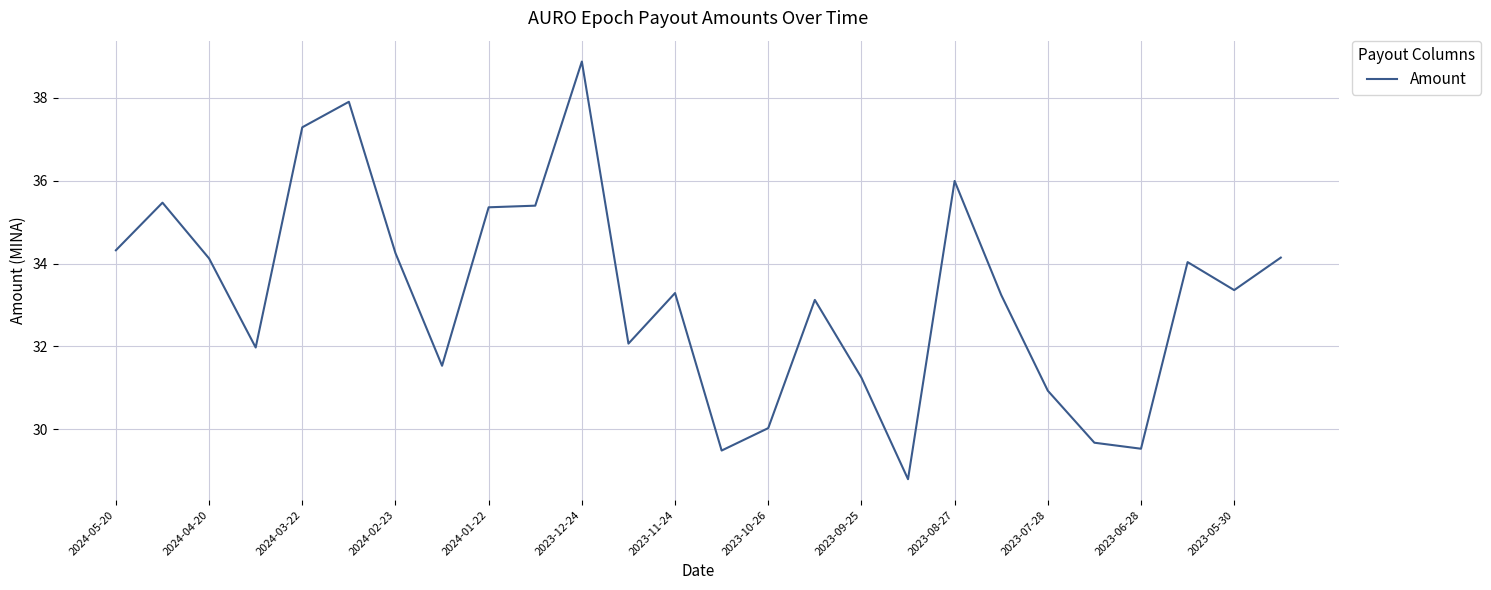

What is the maximum value shown in the chart?

38.9